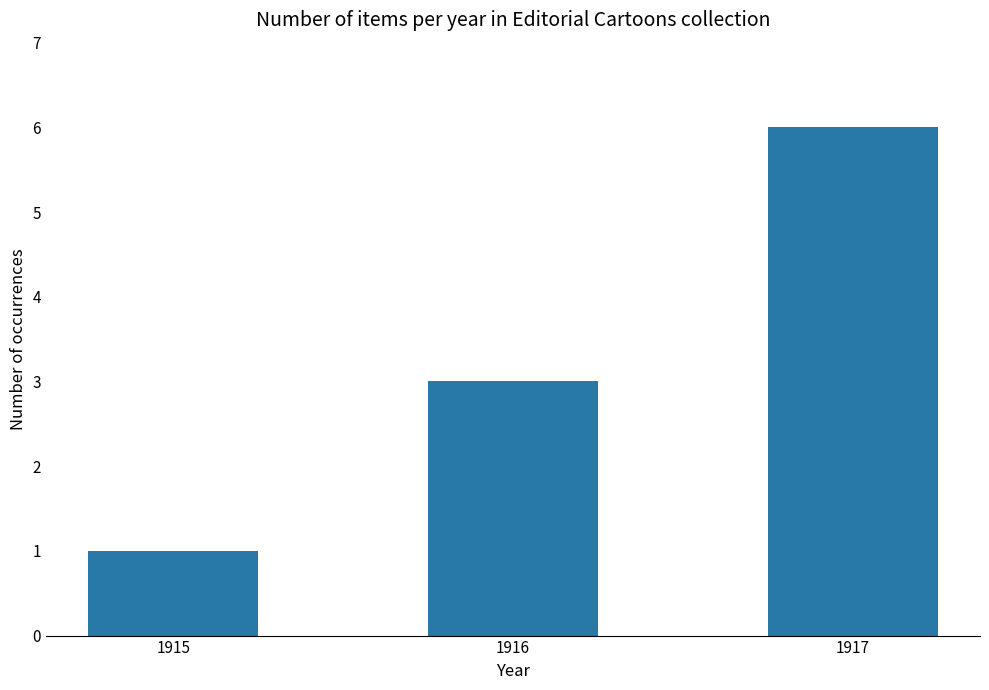

List the labels in order of value, largest first.

1917, 1916, 1915